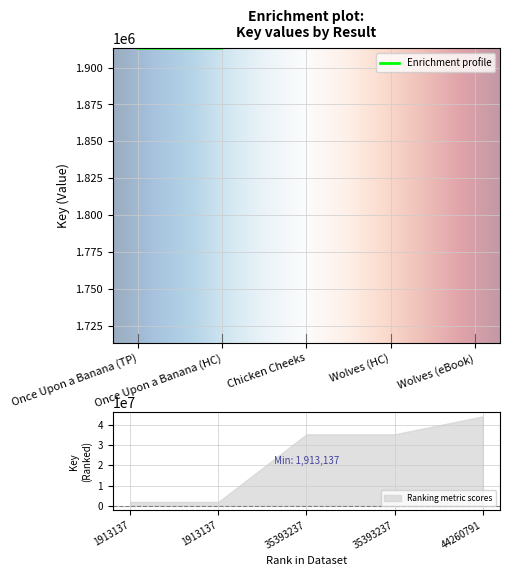

Does the chart display data point markers on the line(s)?

No